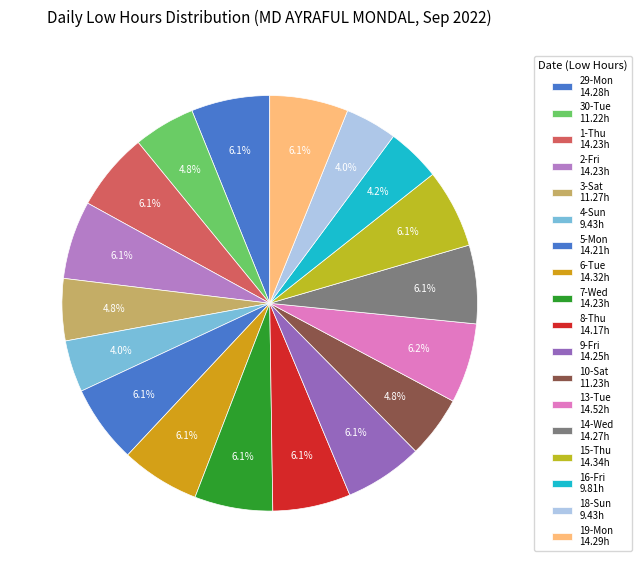

Which category has the smallest portion of the pie?

4-Sun